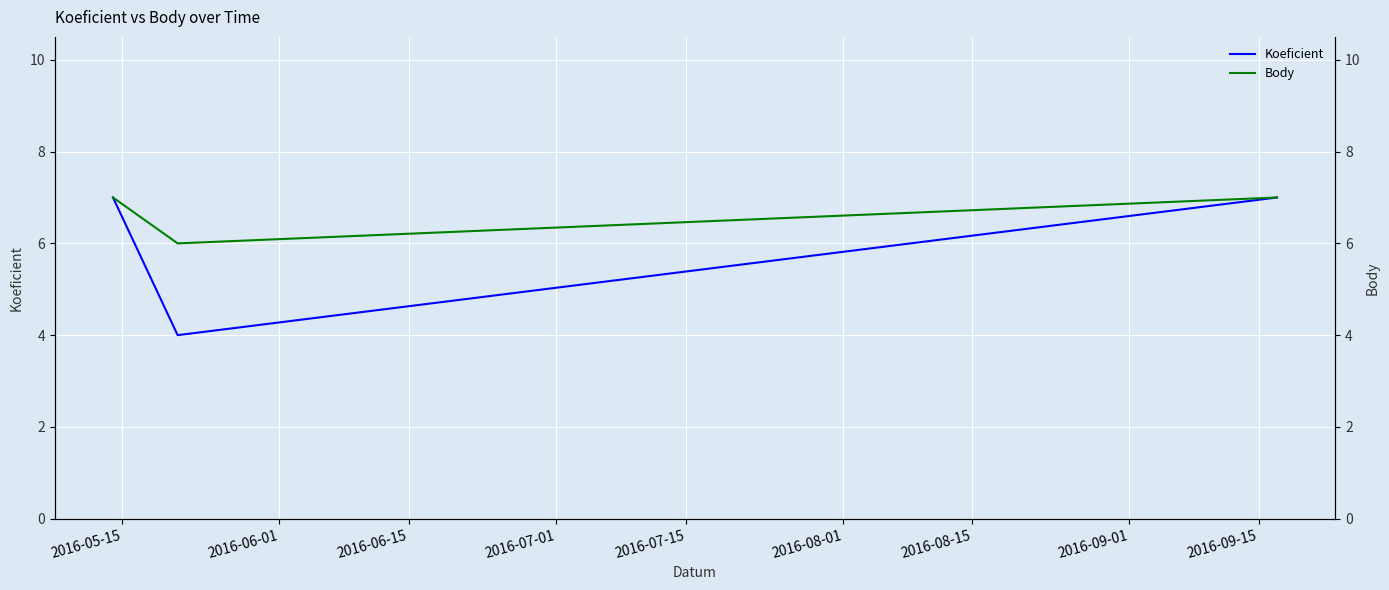

What is the lowest value of the Koeficient series?

4